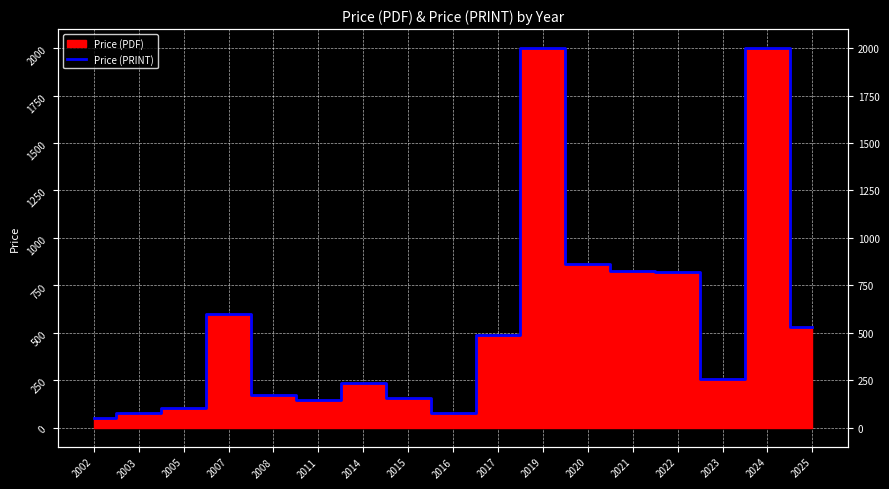

What is the average value?

553.0